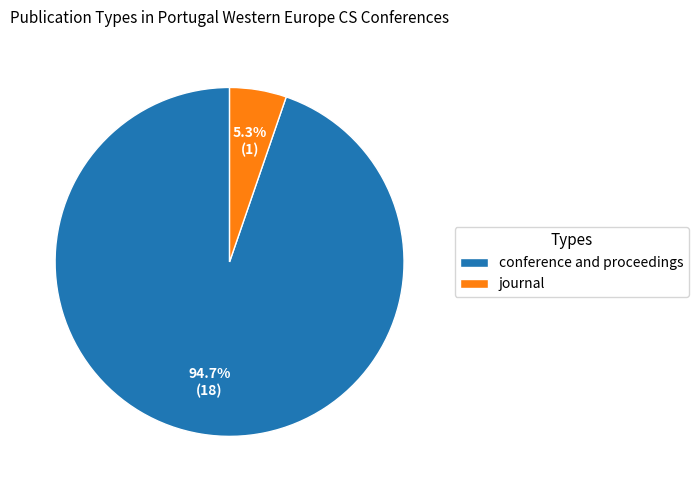

To the nearest percent, what is the average slice percentage?

50%